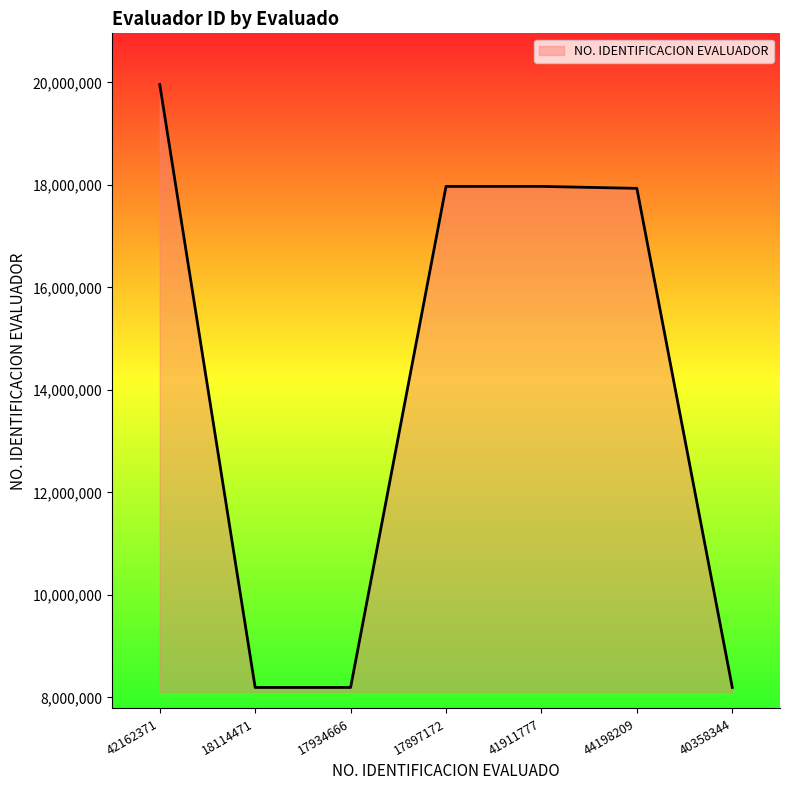

The chart shows a value of 11453238 at 18114471. True or false?

False